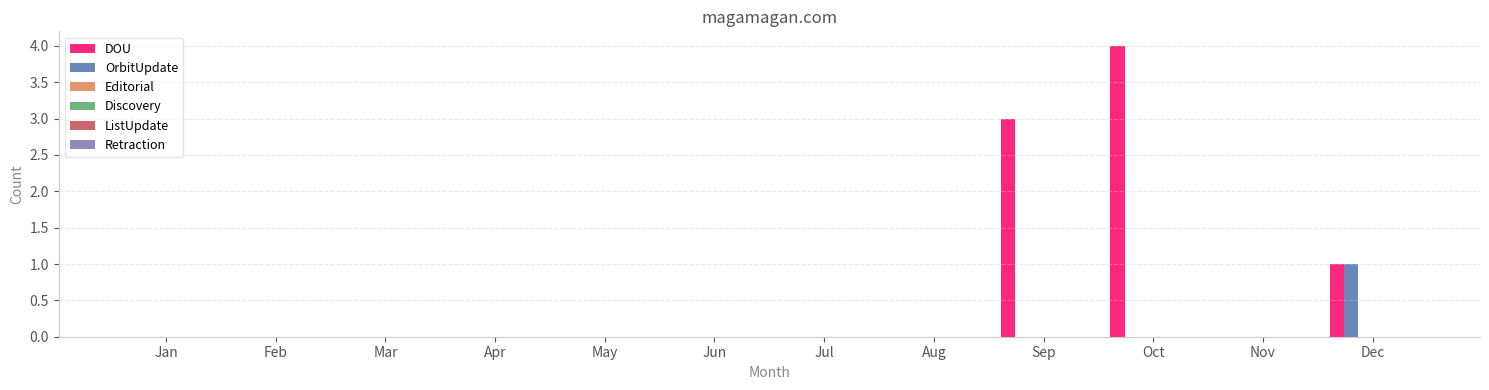

What is the greatest value displayed?

4